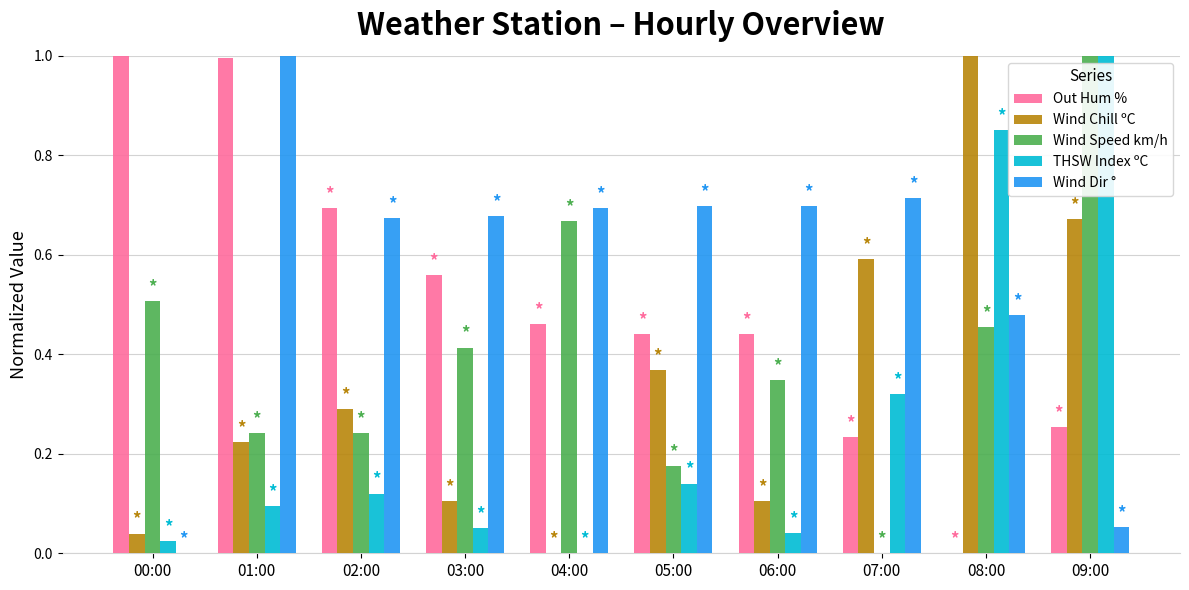

Between 07:00 and 08:00, which series saw the biggest shift?

THSW Index ºC